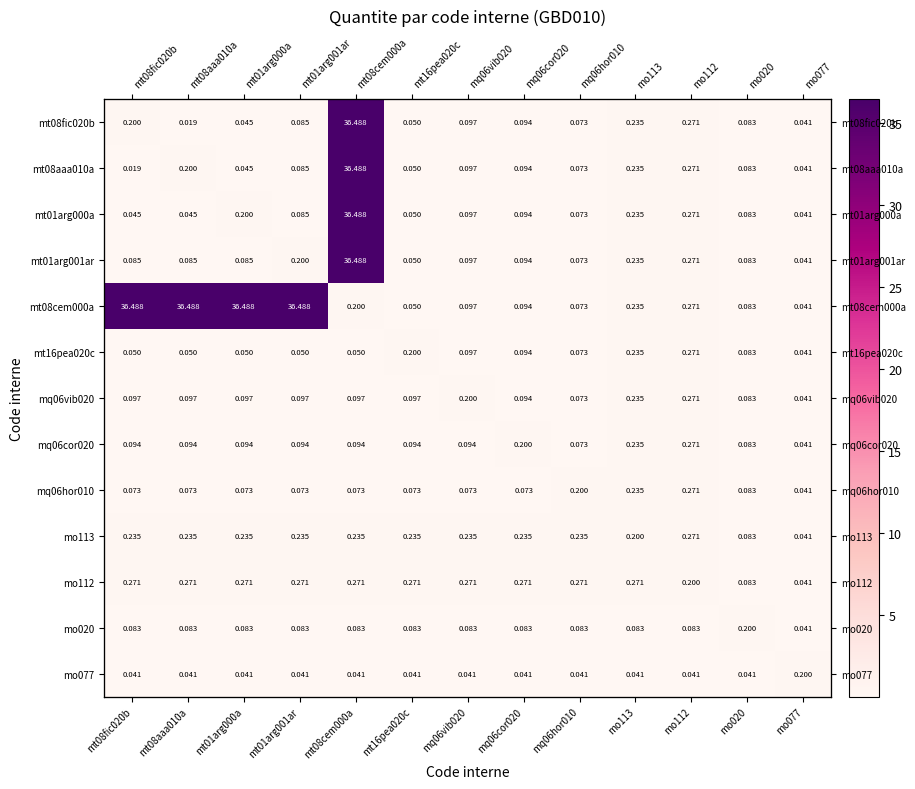

At which label does mt01arg001ar reach its minimum?

mo077